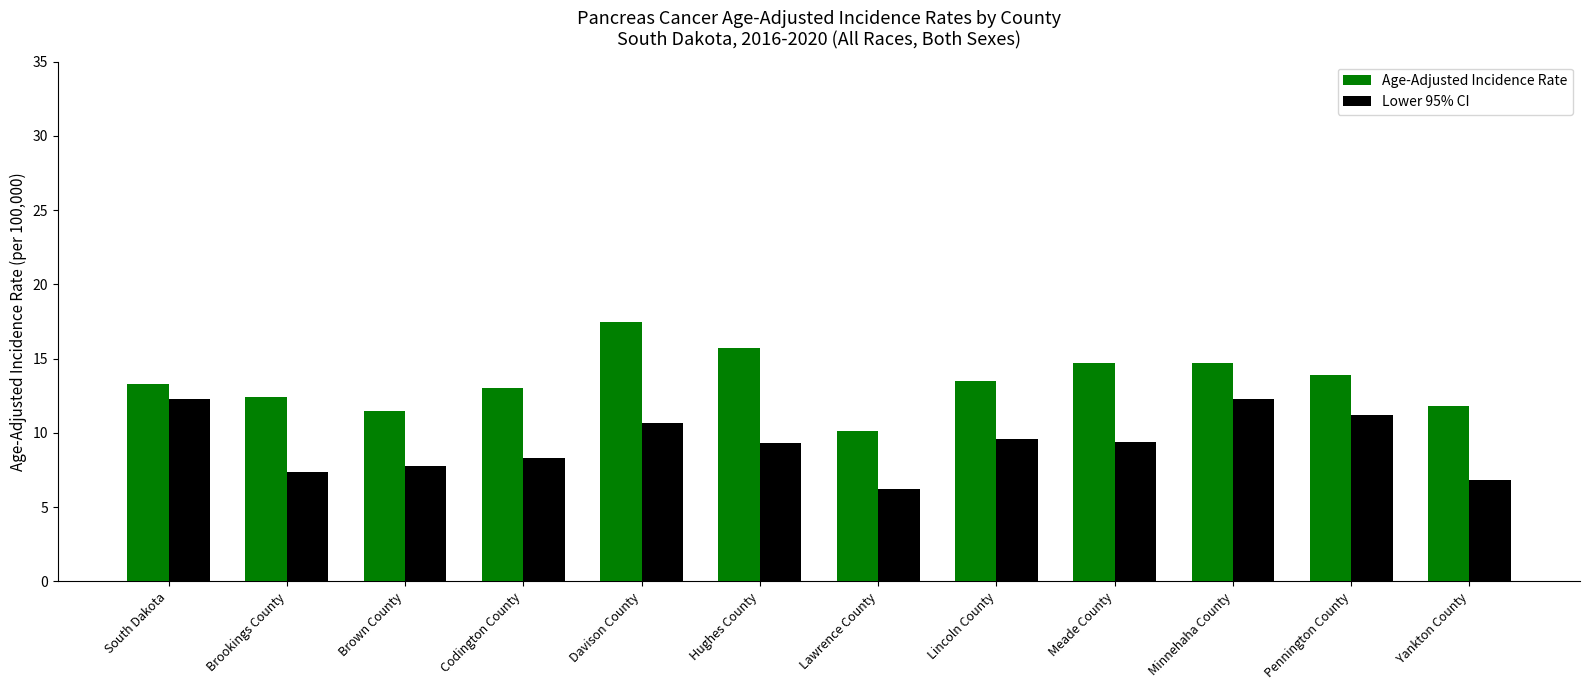

What is the highest value of the Lower 95% CI series?

12.3